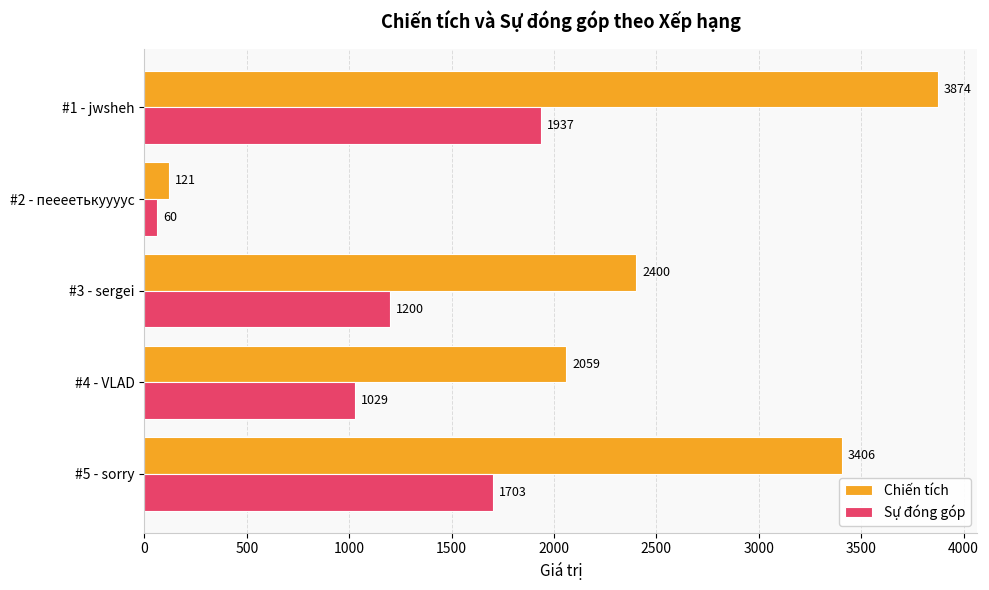

What is the smallest value displayed?

60